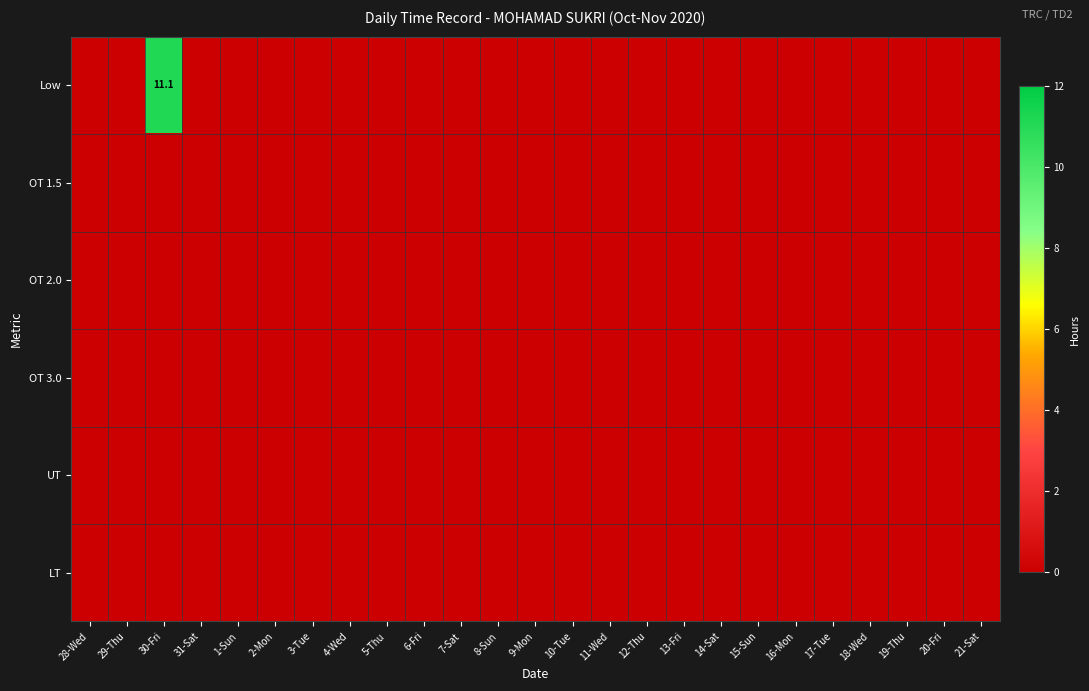

What is the greatest value displayed?

11.1